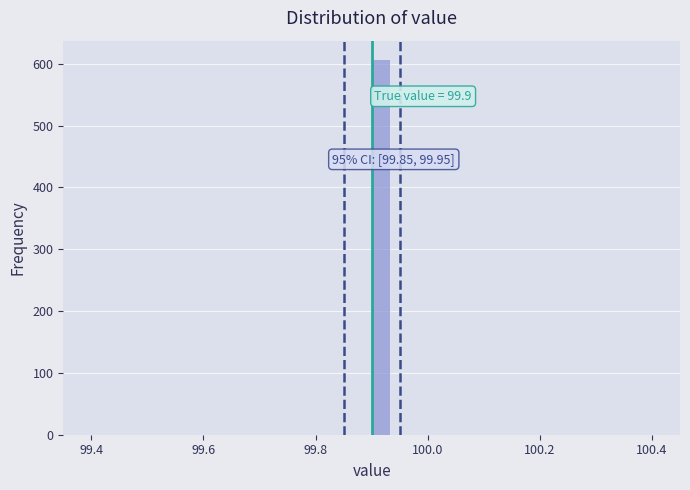

Read against the x-axis, roughly where is the centre of the tallest bar?

99.92